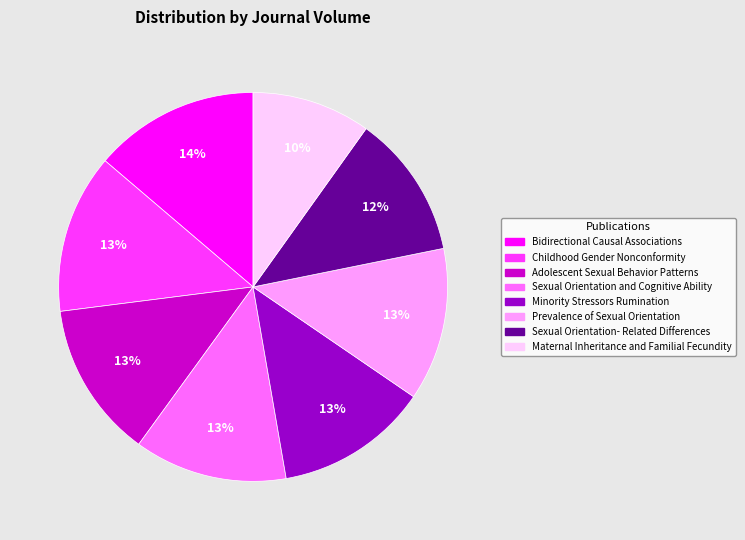

To the nearest percent, what percentage of the pie is Adolescent Sexual Behavior Patterns?

13%